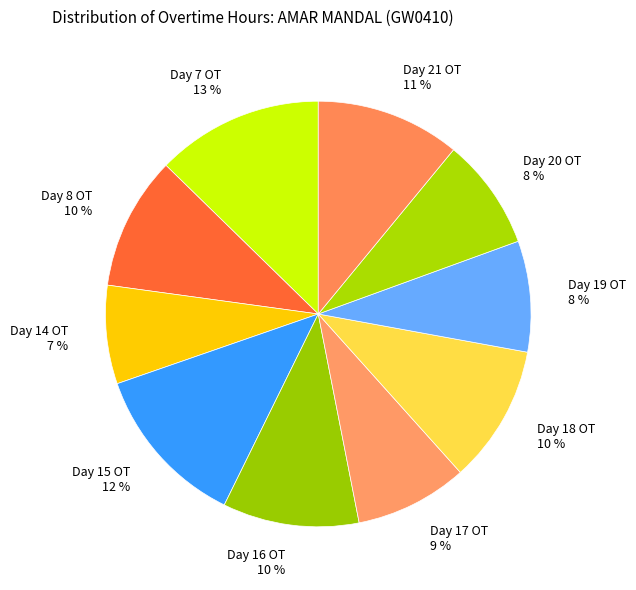

The Day 8 OT slice represents 16% of the pie. True or false?

False